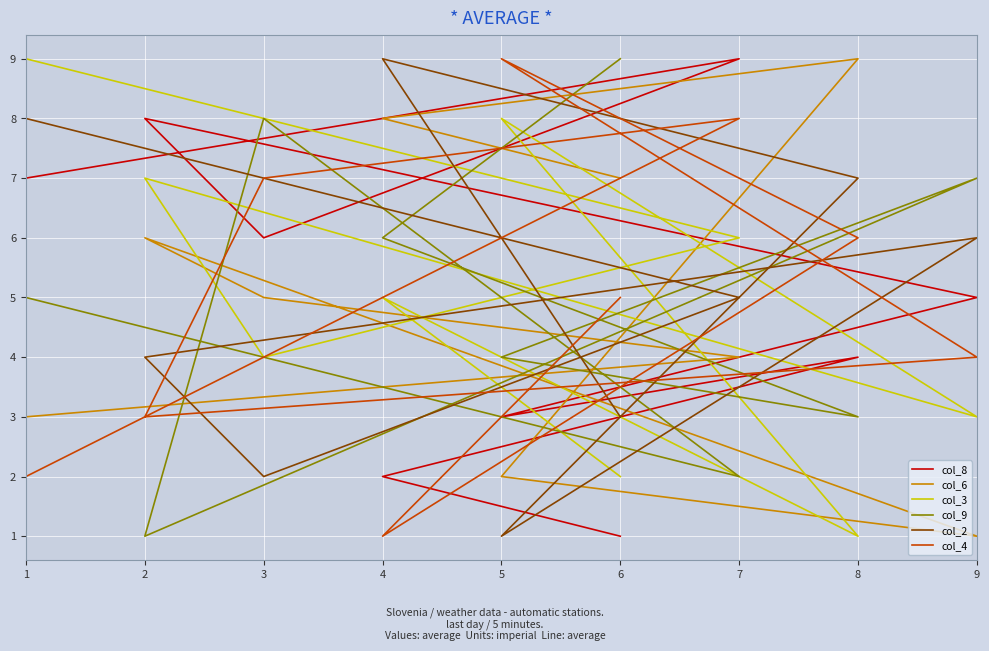

Between 2 and 7, which is larger?

2